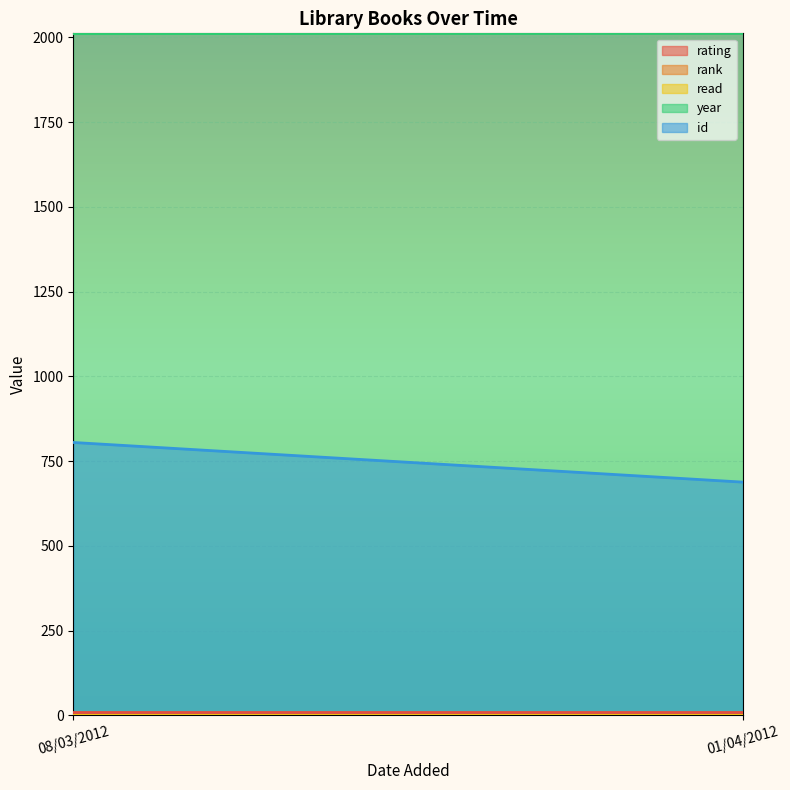

Which category has the lowest value in the year series?

08/03/2012